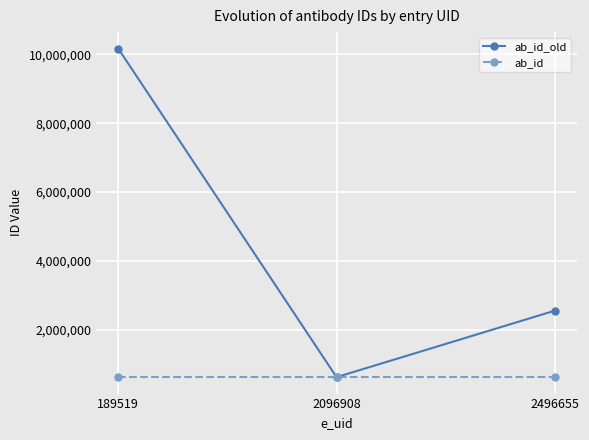

Which series has the widest spread of values?

ab_id_old